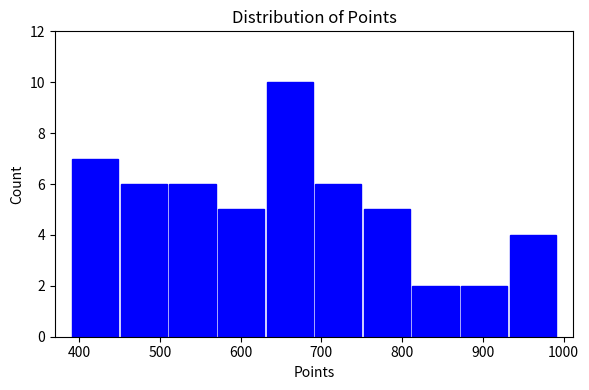

Reading left to right, transcribe this chart: for each bar, give the range it covers on the x-axis and its height. Neither the bar edges nor the heights are printed on the chart, so give them approximately, as read against the axes.

390 to 450: 7
450 to 510: 6
510 to 570: 6
570 to 630: 5
630 to 690: 10
690 to 750: 6
750 to 810: 5
810 to 870: 2
870 to 930: 2
930 to 990: 4